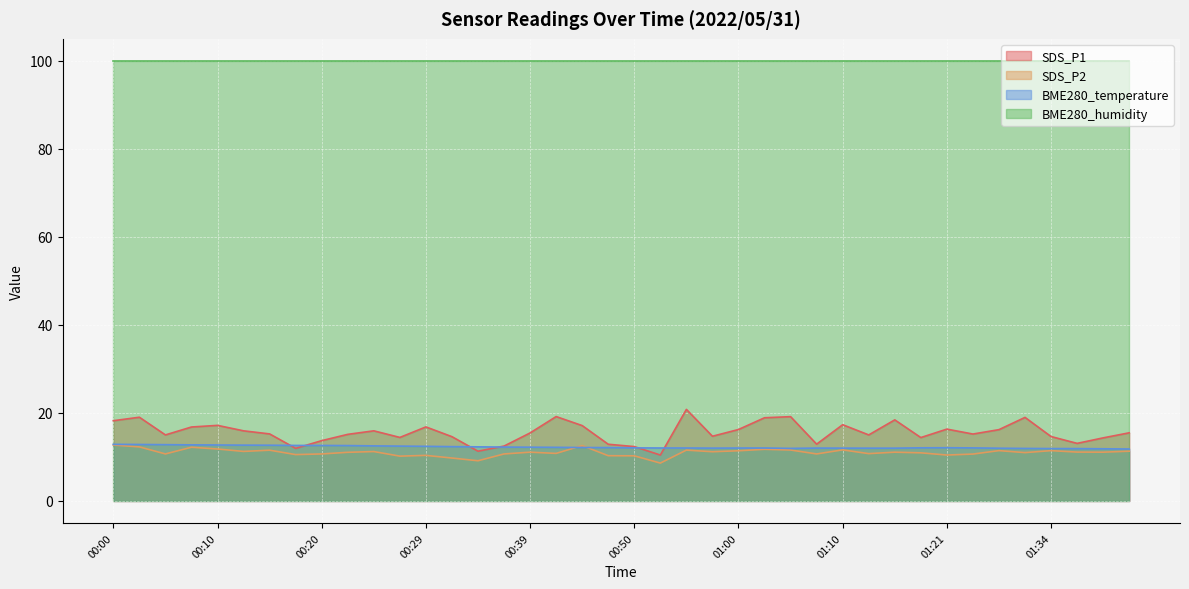

What is the average value of the SDS_P2 series?

11.0